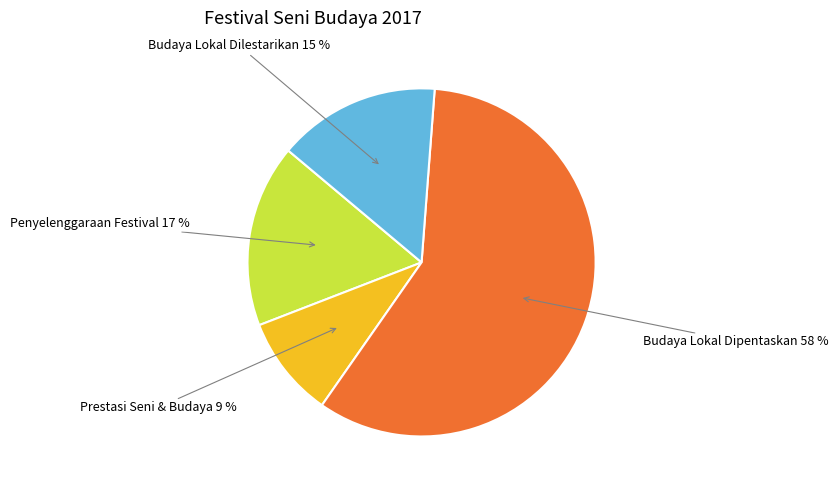

To the nearest percent, what is the difference between the largest and smallest slice percentages?

49%